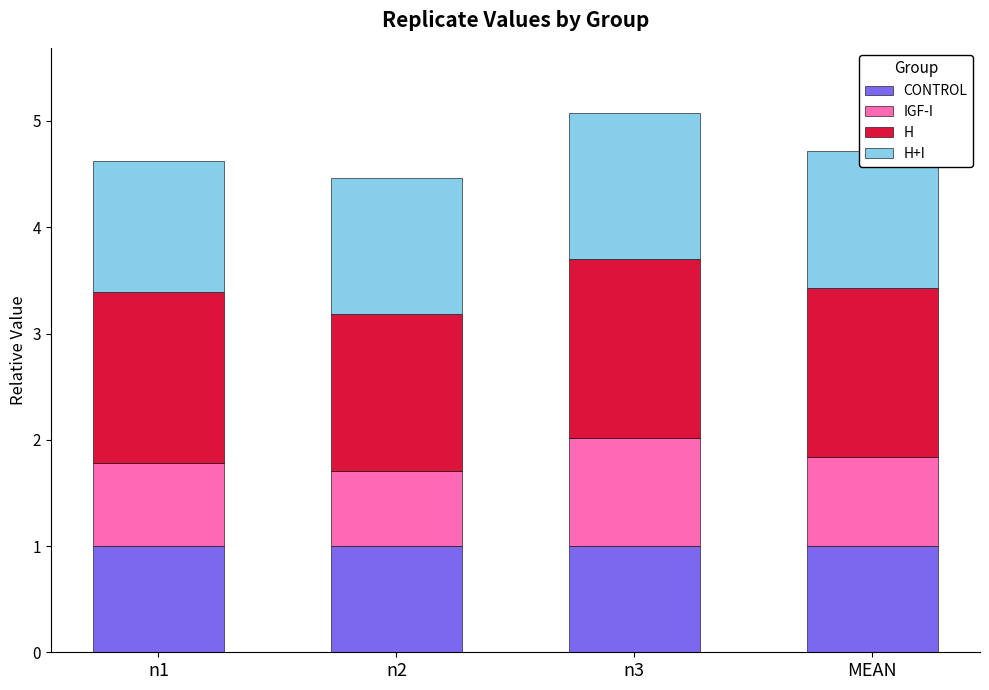

What is the total value across all series at n1?

4.6